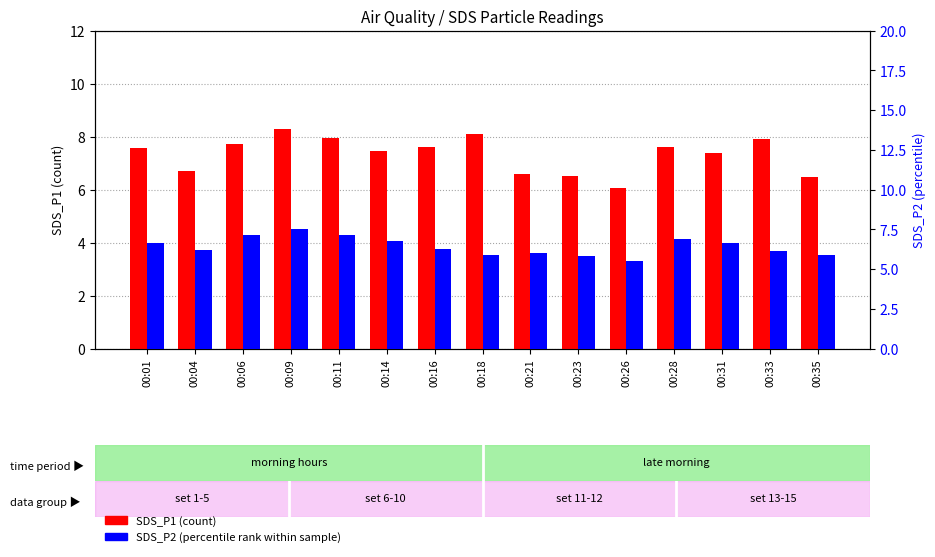

What is the value of the SDS_P1 (count) bar at the 11th from the left?

6.1